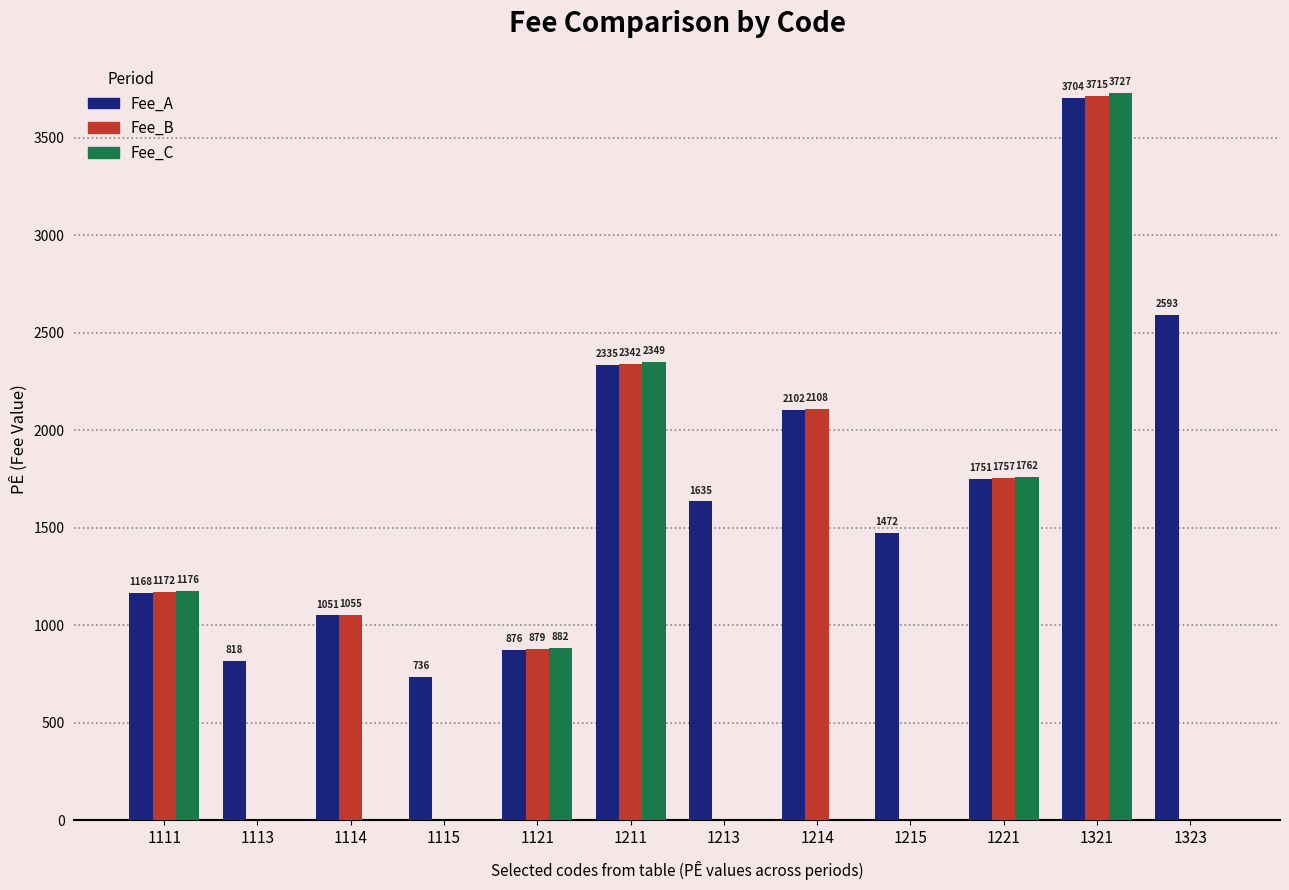

How many data points in Fee_C are above 0?

5